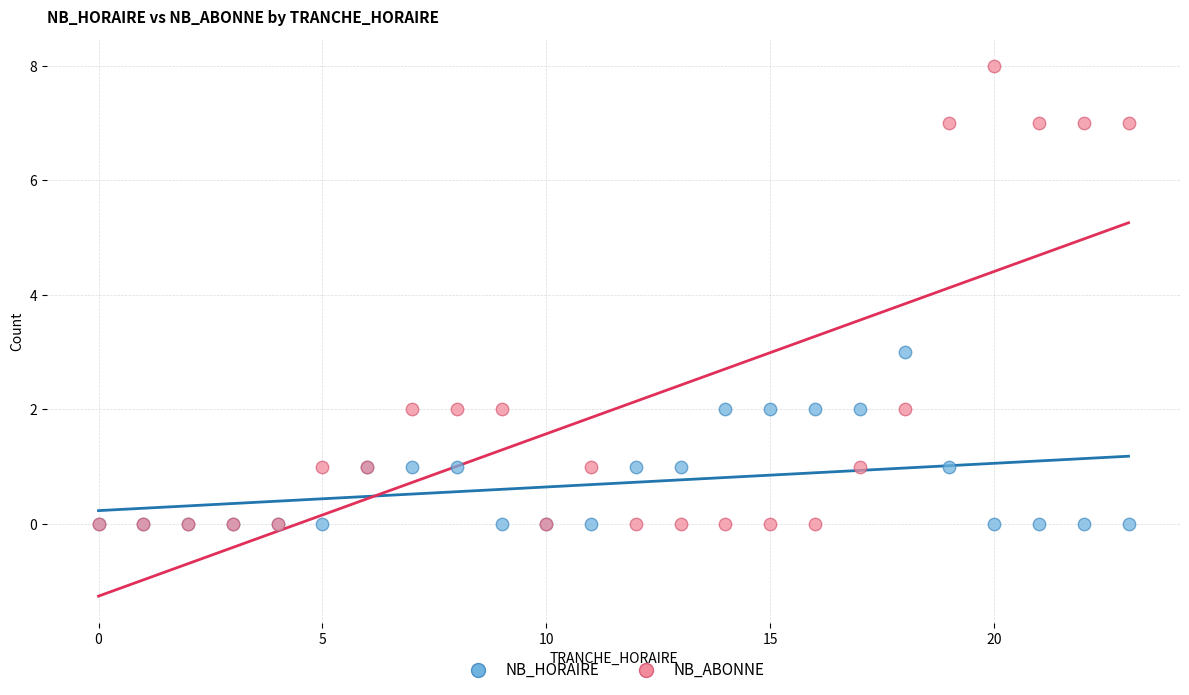

Across all series, what Y value is closest to 4?

3